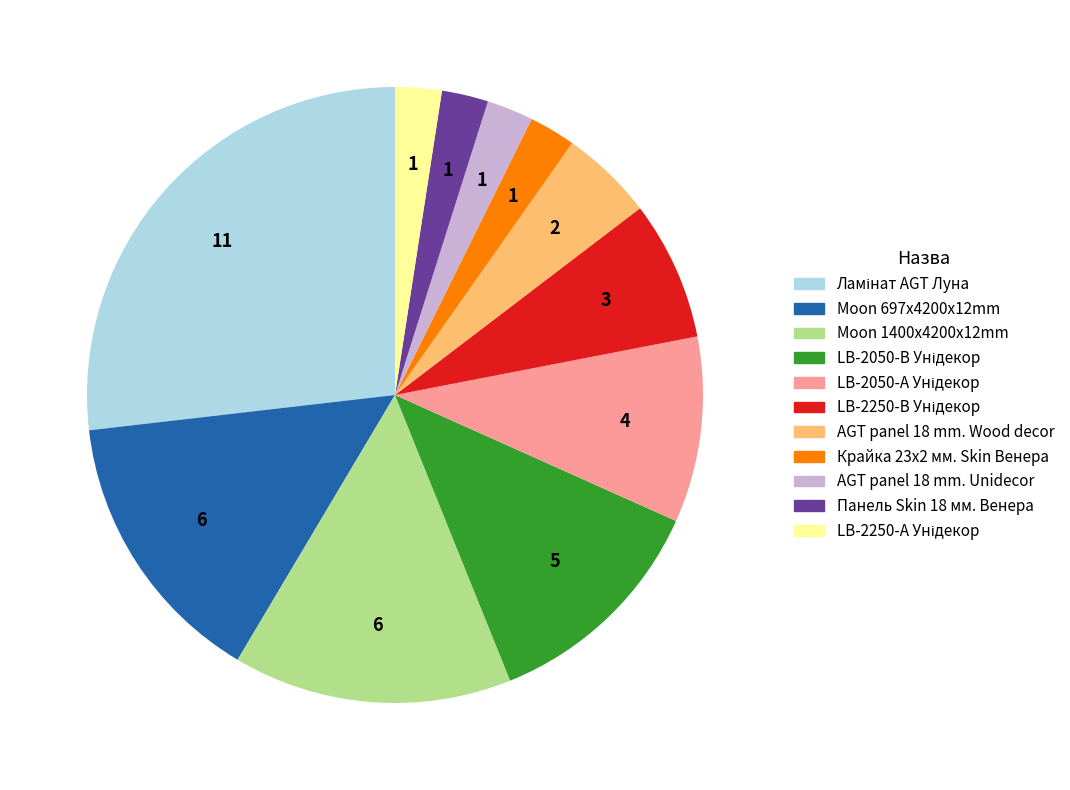

How many slices are in this pie chart?

11